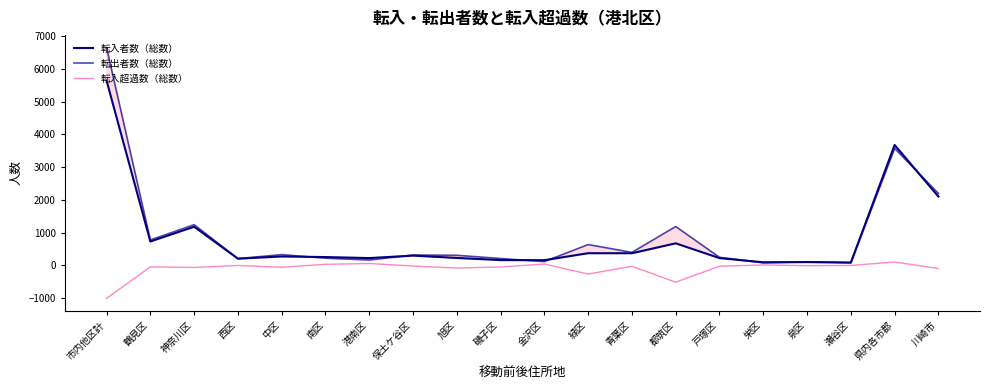

What is the spread (max minus min) of values at 戸塚区?

271